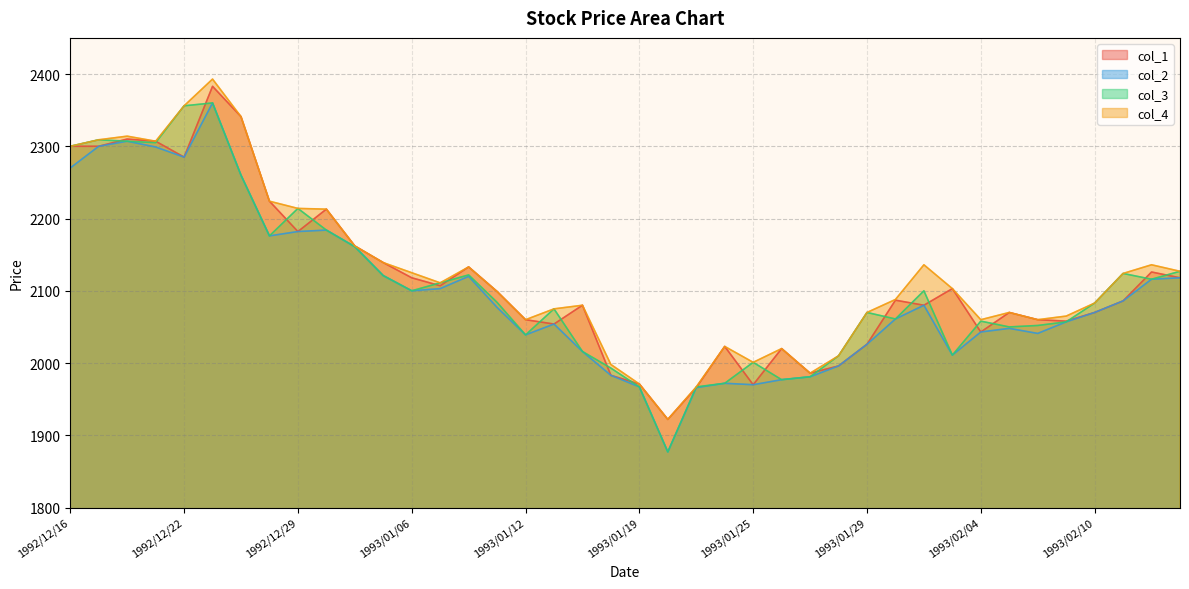

What is the minimum value for col_2?

1877